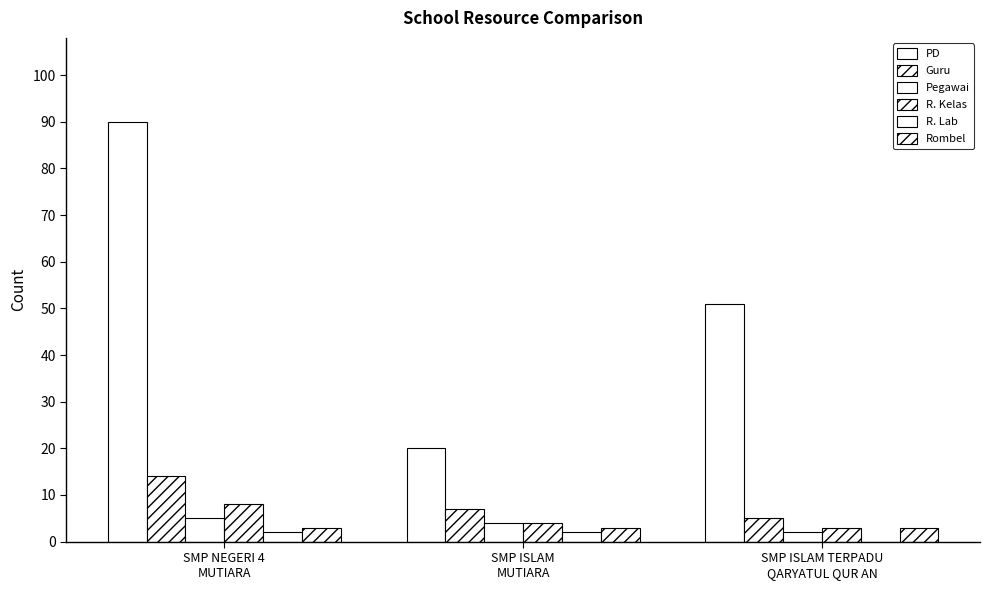

Between SMP ISLAM
MUTIARA and SMP ISLAM TERPADU
QARYATUL QUR AN, which series saw the biggest shift?

PD